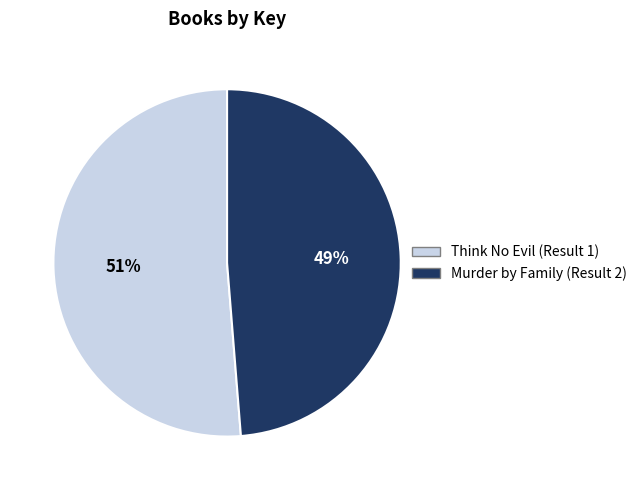

Which category has the biggest portion of the pie?

Think No Evil (Result 1)